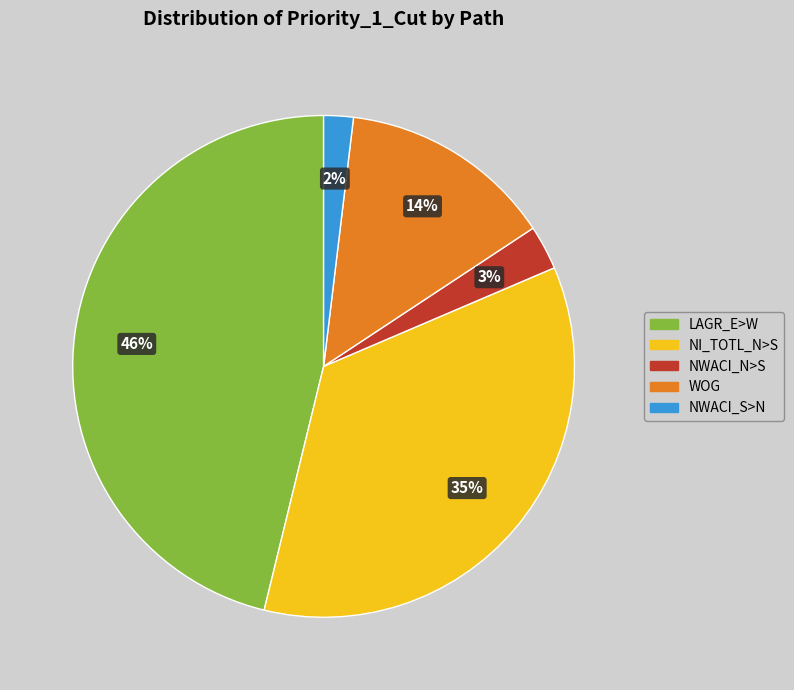

Do LAGR_E>W and NWACI_N>S together represent more than half of the pie?

No